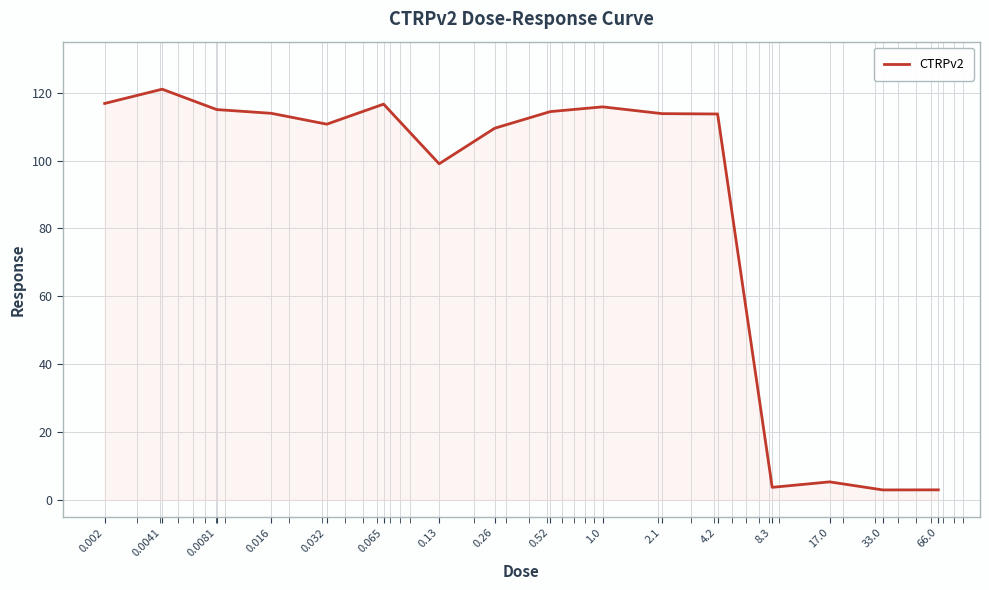

What is the minimum value shown in the chart?

3.0